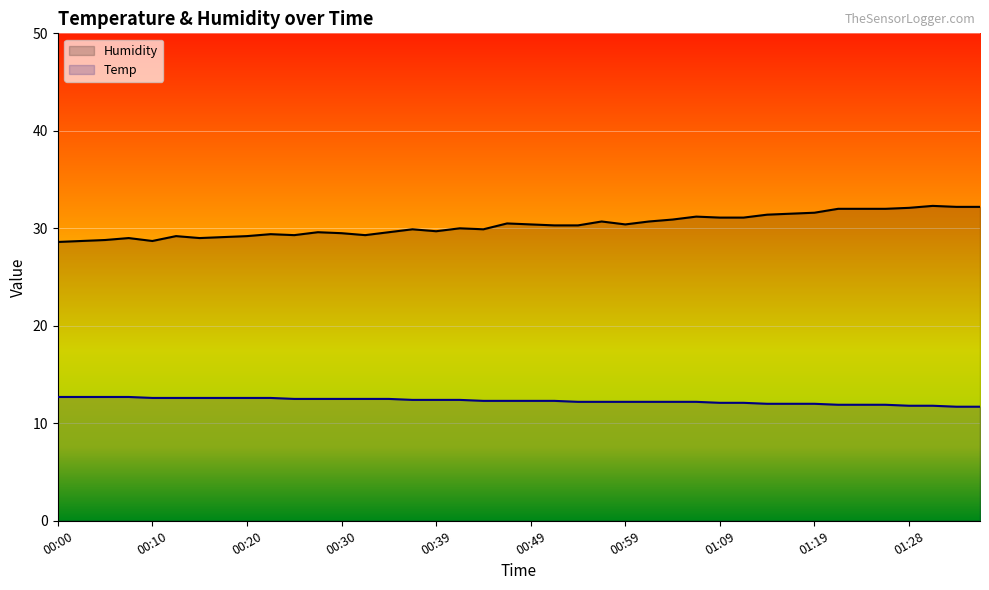

What is the sum of all Humidity values?

1213.4